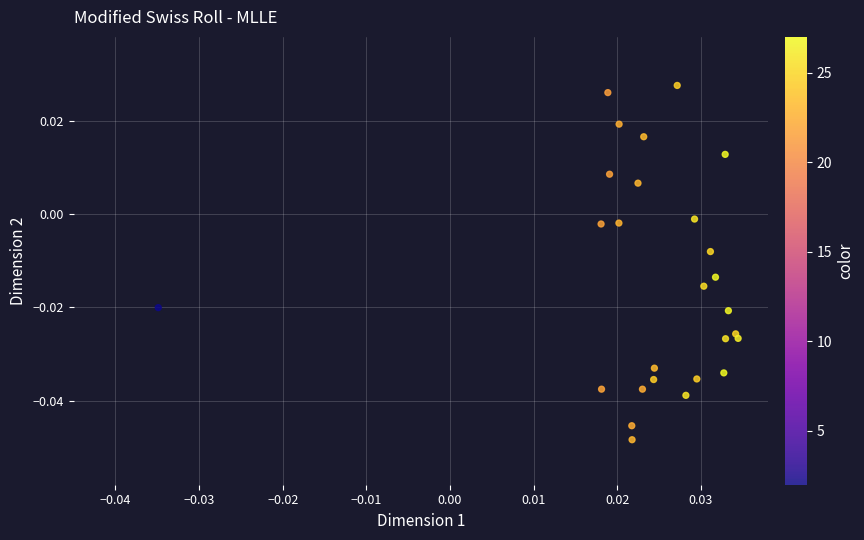

How many points are shown in the scatter plot?

27